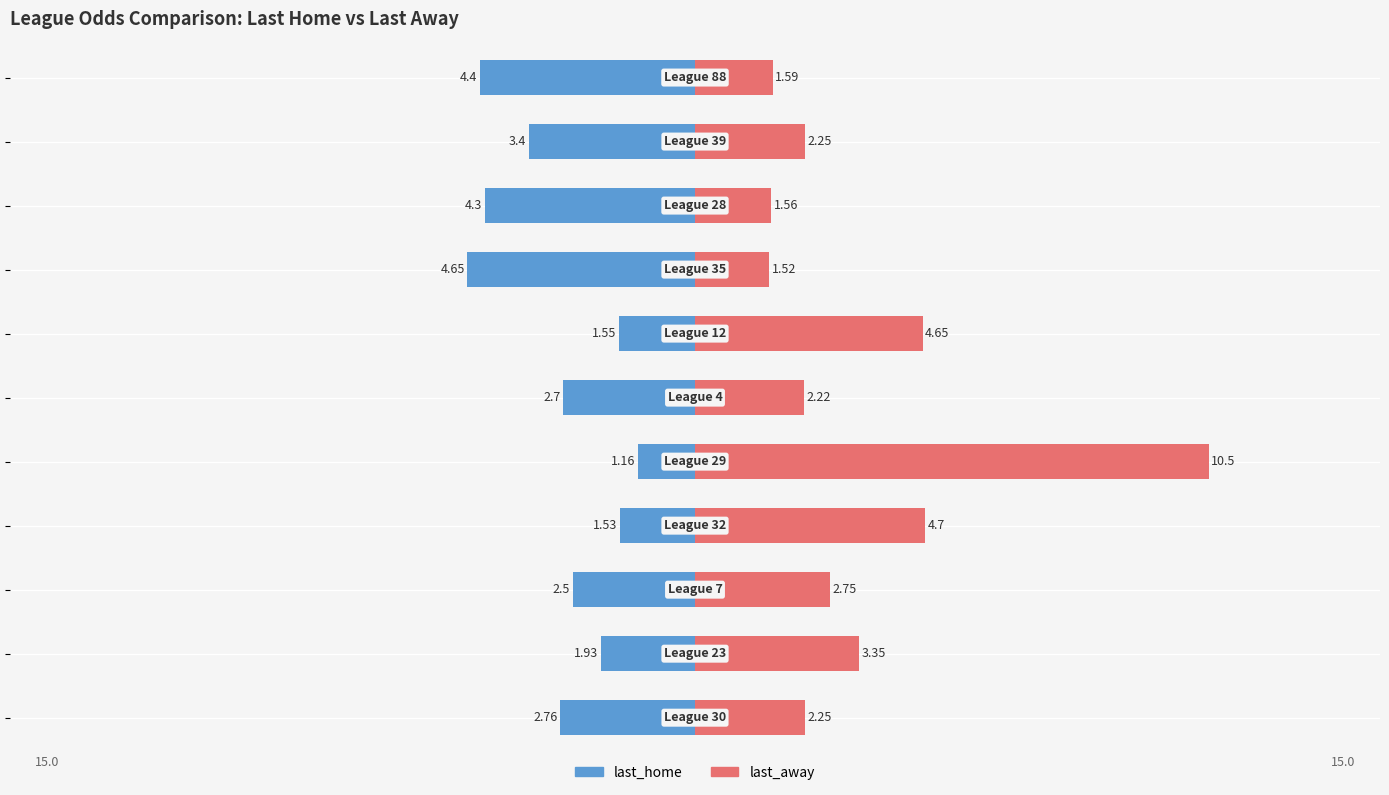

True or false: last_away has a value of 2.2 at −10.

True